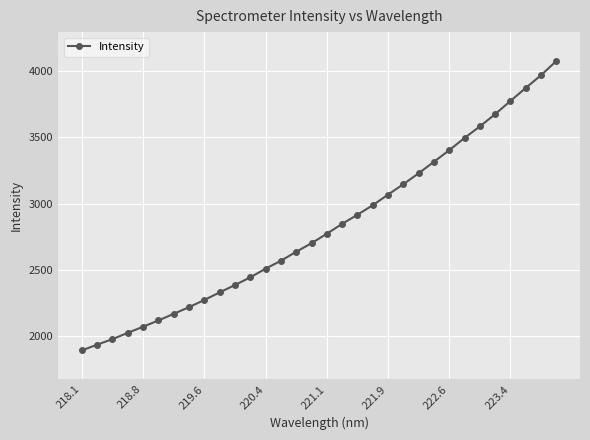

What is the value of the 14th point from the left?

2569.7